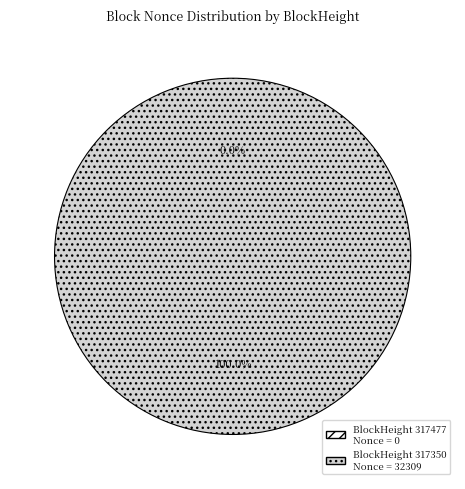

Does 317477 account for over 50% of the chart?

No